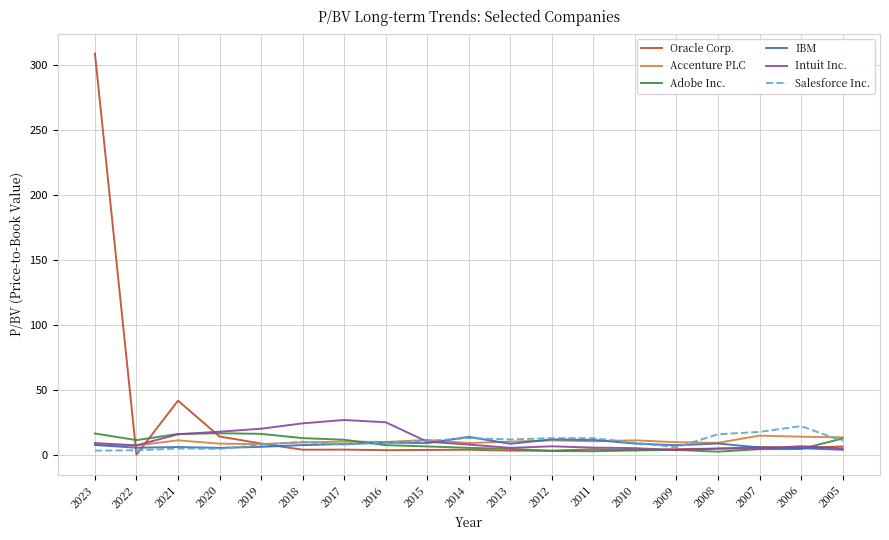

Where is Oracle Corp. nearest to the value 154?

2021